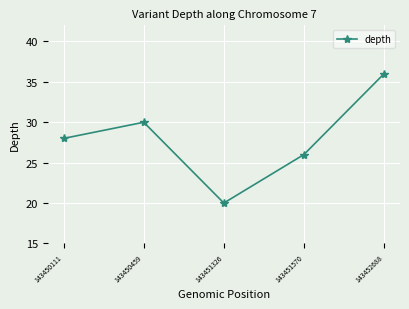

What is the value of the 5th point from the left?

36